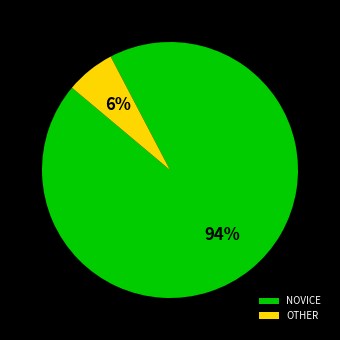

Is NOVICE the majority of the pie?

Yes